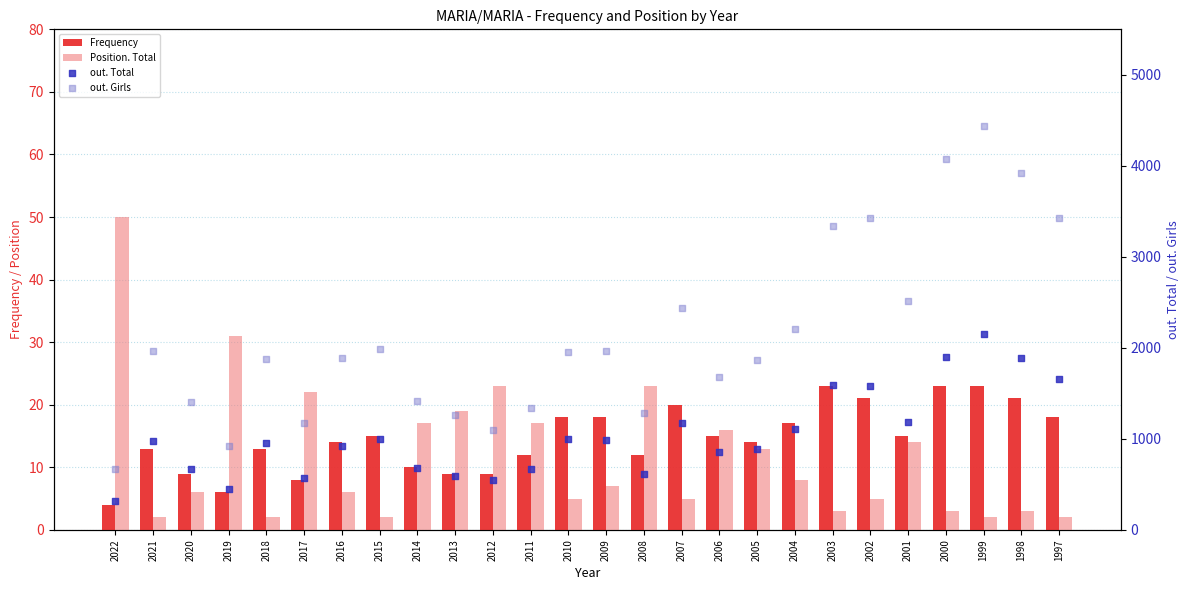

Which series has the widest spread of Y values?

out. Girls